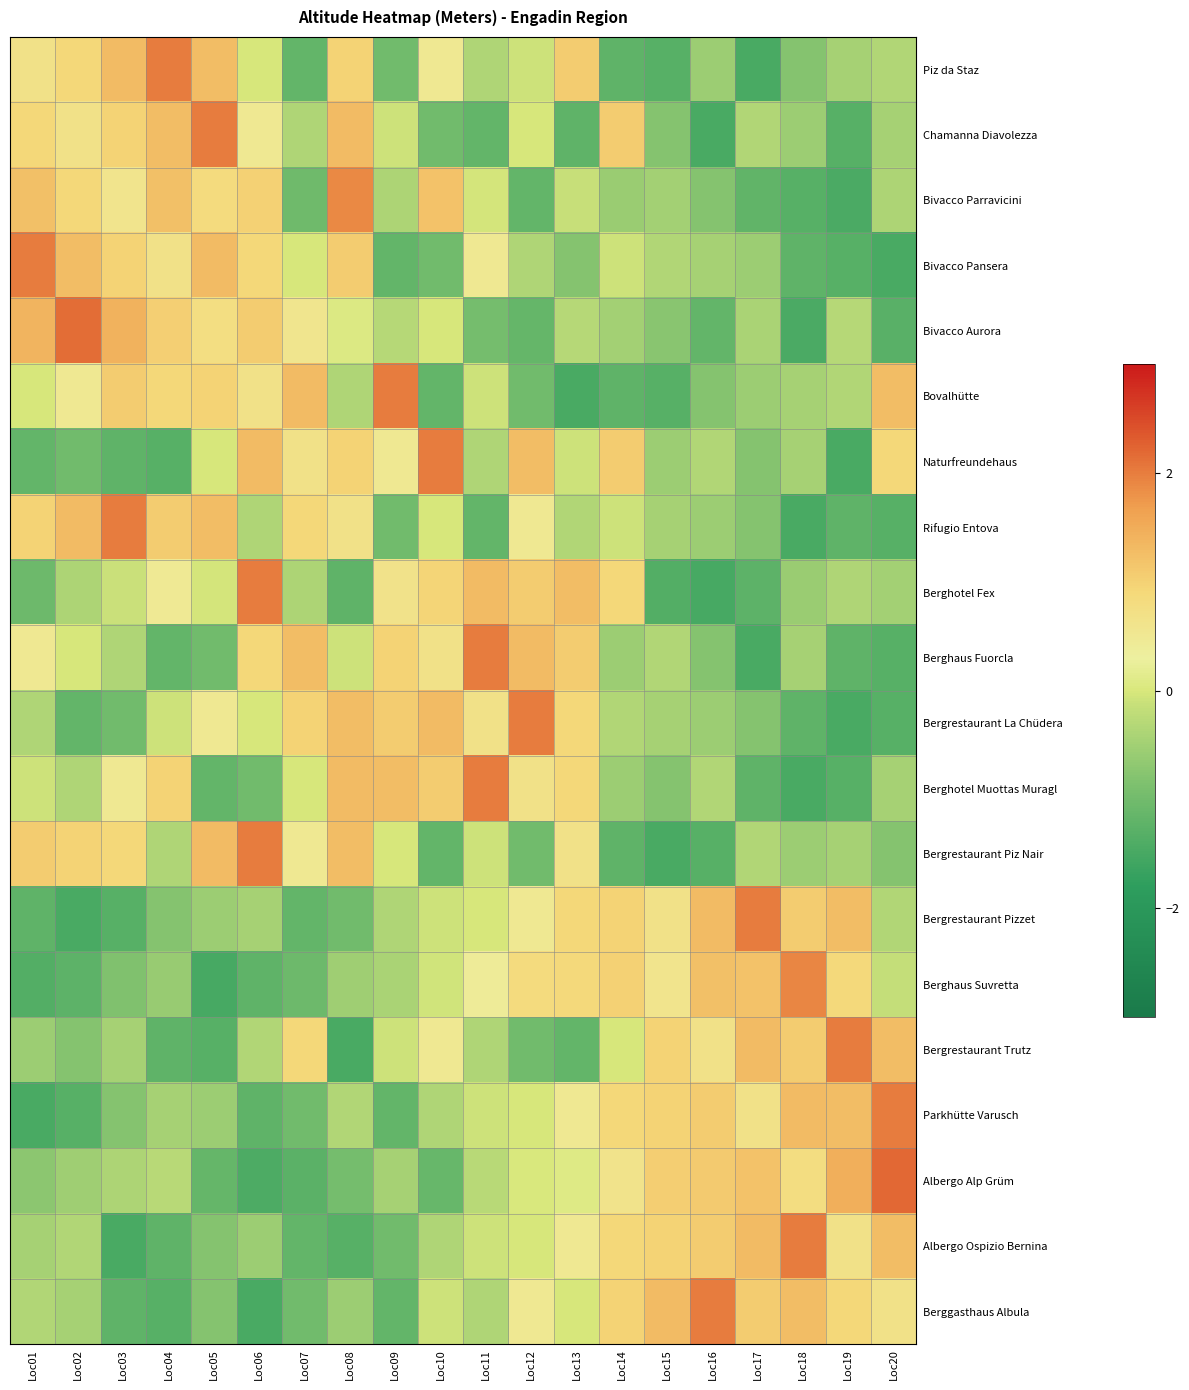

Reading left to right, list all the values displayed in this chart.

Piz da Staz: Loc01=0.7	Loc02=0.9	Loc03=1.3	Loc04=2.0	Loc05=1.3	Loc06=-0.0	Loc07=-1.2	Loc08=1.0	Loc09=-1.0	Loc10=0.5	Loc11=-0.4	Loc12=-0.1	Loc13=1.1	Loc14=-1.2	Loc15=-1.3	Loc16=-0.5	Loc17=-1.5	Loc18=-0.8	Loc19=-0.5	Loc20=-0.3
Chamanna Diavolezza: Loc01=0.9	Loc02=0.7	Loc03=1.0	Loc04=1.3	Loc05=2.0	Loc06=0.5	Loc07=-0.4	Loc08=1.3	Loc09=-0.1	Loc10=-1.0	Loc11=-1.2	Loc12=-0.0	Loc13=-1.2	Loc14=1.1	Loc15=-0.8	Loc16=-1.5	Loc17=-0.3	Loc18=-0.5	Loc19=-1.3	Loc20=-0.5
Bivacco Parravicini: Loc01=1.2	Loc02=0.9	Loc03=0.6	Loc04=1.2	Loc05=0.8	Loc06=1.0	Loc07=-1.0	Loc08=1.9	Loc09=-0.4	Loc10=1.2	Loc11=-0.0	Loc12=-1.2	Loc13=-0.1	Loc14=-0.6	Loc15=-0.5	Loc16=-0.8	Loc17=-1.2	Loc18=-1.3	Loc19=-1.4	Loc20=-0.4
Bivacco Pansera: Loc01=2.0	Loc02=1.3	Loc03=1.0	Loc04=0.7	Loc05=1.3	Loc06=0.9	Loc07=-0.0	Loc08=1.1	Loc09=-1.2	Loc10=-1.0	Loc11=0.5	Loc12=-0.4	Loc13=-0.8	Loc14=-0.1	Loc15=-0.3	Loc16=-0.5	Loc17=-0.5	Loc18=-1.2	Loc19=-1.3	Loc20=-1.5
Bivacco Aurora: Loc01=1.4	Loc02=2.1	Loc03=1.4	Loc04=1.0	Loc05=0.8	Loc06=1.1	Loc07=0.6	Loc08=0.1	Loc09=-0.3	Loc10=-0.0	Loc11=-1.0	Loc12=-1.1	Loc13=-0.3	Loc14=-0.5	Loc15=-0.7	Loc16=-1.2	Loc17=-0.4	Loc18=-1.4	Loc19=-0.3	Loc20=-1.3
Bovalhütte: Loc01=-0.0	Loc02=0.5	Loc03=1.1	Loc04=0.9	Loc05=1.0	Loc06=0.7	Loc07=1.3	Loc08=-0.4	Loc09=2.0	Loc10=-1.2	Loc11=-0.1	Loc12=-1.0	Loc13=-1.5	Loc14=-1.2	Loc15=-1.3	Loc16=-0.8	Loc17=-0.5	Loc18=-0.5	Loc19=-0.3	Loc20=1.3
Naturfreundehaus: Loc01=-1.2	Loc02=-1.0	Loc03=-1.2	Loc04=-1.3	Loc05=-0.0	Loc06=1.3	Loc07=0.7	Loc08=1.0	Loc09=0.5	Loc10=2.0	Loc11=-0.4	Loc12=1.3	Loc13=-0.1	Loc14=1.1	Loc15=-0.5	Loc16=-0.3	Loc17=-0.8	Loc18=-0.5	Loc19=-1.5	Loc20=0.9
Rifugio Entova: Loc01=1.0	Loc02=1.3	Loc03=2.0	Loc04=1.1	Loc05=1.3	Loc06=-0.4	Loc07=0.9	Loc08=0.7	Loc09=-1.0	Loc10=-0.0	Loc11=-1.2	Loc12=0.5	Loc13=-0.3	Loc14=-0.1	Loc15=-0.5	Loc16=-0.5	Loc17=-0.8	Loc18=-1.5	Loc19=-1.2	Loc20=-1.3
Berghotel Fex: Loc01=-1.0	Loc02=-0.4	Loc03=-0.1	Loc04=0.5	Loc05=-0.0	Loc06=2.0	Loc07=-0.4	Loc08=-1.2	Loc09=0.7	Loc10=1.0	Loc11=1.3	Loc12=1.1	Loc13=1.3	Loc14=0.9	Loc15=-1.3	Loc16=-1.5	Loc17=-1.2	Loc18=-0.6	Loc19=-0.4	Loc20=-0.5
Berghaus Fuorcla: Loc01=0.5	Loc02=-0.0	Loc03=-0.4	Loc04=-1.2	Loc05=-1.0	Loc06=0.9	Loc07=1.3	Loc08=-0.1	Loc09=1.0	Loc10=0.7	Loc11=2.0	Loc12=1.3	Loc13=1.1	Loc14=-0.5	Loc15=-0.3	Loc16=-0.8	Loc17=-1.5	Loc18=-0.5	Loc19=-1.2	Loc20=-1.3
Bergrestaurant La Chüdera: Loc01=-0.4	Loc02=-1.2	Loc03=-1.0	Loc04=-0.1	Loc05=0.5	Loc06=-0.0	Loc07=1.0	Loc08=1.3	Loc09=1.1	Loc10=1.3	Loc11=0.7	Loc12=2.0	Loc13=0.9	Loc14=-0.3	Loc15=-0.5	Loc16=-0.5	Loc17=-0.8	Loc18=-1.2	Loc19=-1.5	Loc20=-1.3
Berghotel Muottas Muragl: Loc01=-0.1	Loc02=-0.4	Loc03=0.5	Loc04=1.0	Loc05=-1.2	Loc06=-1.0	Loc07=-0.0	Loc08=1.3	Loc09=1.3	Loc10=1.1	Loc11=2.0	Loc12=0.7	Loc13=0.9	Loc14=-0.5	Loc15=-0.8	Loc16=-0.3	Loc17=-1.2	Loc18=-1.5	Loc19=-1.3	Loc20=-0.5
Bergrestaurant Piz Nair: Loc01=1.1	Loc02=1.0	Loc03=0.9	Loc04=-0.4	Loc05=1.3	Loc06=2.0	Loc07=0.5	Loc08=1.3	Loc09=-0.0	Loc10=-1.2	Loc11=-0.1	Loc12=-1.0	Loc13=0.7	Loc14=-1.2	Loc15=-1.5	Loc16=-1.3	Loc17=-0.3	Loc18=-0.5	Loc19=-0.5	Loc20=-0.8
Bergrestaurant Pizzet: Loc01=-1.2	Loc02=-1.5	Loc03=-1.3	Loc04=-0.8	Loc05=-0.5	Loc06=-0.5	Loc07=-1.2	Loc08=-1.0	Loc09=-0.4	Loc10=-0.1	Loc11=-0.0	Loc12=0.5	Loc13=0.9	Loc14=1.0	Loc15=0.7	Loc16=1.3	Loc17=2.0	Loc18=1.1	Loc19=1.3	Loc20=-0.3
Berghaus Suvretta: Loc01=-1.3	Loc02=-1.2	Loc03=-0.8	Loc04=-0.6	Loc05=-1.5	Loc06=-1.2	Loc07=-1.1	Loc08=-0.5	Loc09=-0.4	Loc10=-0.1	Loc11=0.4	Loc12=0.8	Loc13=0.9	Loc14=1.0	Loc15=0.6	Loc16=1.2	Loc17=1.2	Loc18=1.9	Loc19=0.9	Loc20=-0.1
Bergrestaurant Trutz: Loc01=-0.5	Loc02=-0.8	Loc03=-0.5	Loc04=-1.2	Loc05=-1.3	Loc06=-0.3	Loc07=0.9	Loc08=-1.5	Loc09=-0.1	Loc10=0.5	Loc11=-0.4	Loc12=-1.0	Loc13=-1.2	Loc14=-0.0	Loc15=1.0	Loc16=0.7	Loc17=1.3	Loc18=1.1	Loc19=2.0	Loc20=1.3
Parkhütte Varusch: Loc01=-1.5	Loc02=-1.3	Loc03=-0.8	Loc04=-0.5	Loc05=-0.5	Loc06=-1.2	Loc07=-1.0	Loc08=-0.3	Loc09=-1.2	Loc10=-0.4	Loc11=-0.1	Loc12=-0.0	Loc13=0.5	Loc14=0.9	Loc15=1.0	Loc16=1.1	Loc17=0.7	Loc18=1.3	Loc19=1.3	Loc20=2.0
Albergo Alp Grüm: Loc01=-0.7	Loc02=-0.5	Loc03=-0.4	Loc04=-0.3	Loc05=-1.1	Loc06=-1.4	Loc07=-1.3	Loc08=-0.9	Loc09=-0.5	Loc10=-1.1	Loc11=-0.3	Loc12=0.0	Loc13=0.1	Loc14=0.6	Loc15=1.0	Loc16=1.1	Loc17=1.2	Loc18=0.8	Loc19=1.5	Loc20=2.2
Albergo Ospizio Bernina: Loc01=-0.5	Loc02=-0.3	Loc03=-1.5	Loc04=-1.2	Loc05=-0.8	Loc06=-0.5	Loc07=-1.2	Loc08=-1.3	Loc09=-1.0	Loc10=-0.4	Loc11=-0.1	Loc12=-0.0	Loc13=0.5	Loc14=0.9	Loc15=1.0	Loc16=1.1	Loc17=1.3	Loc18=2.0	Loc19=0.7	Loc20=1.3
Berggasthaus Albula: Loc01=-0.3	Loc02=-0.5	Loc03=-1.2	Loc04=-1.3	Loc05=-0.8	Loc06=-1.5	Loc07=-1.0	Loc08=-0.5	Loc09=-1.2	Loc10=-0.1	Loc11=-0.4	Loc12=0.5	Loc13=-0.0	Loc14=1.0	Loc15=1.3	Loc16=2.0	Loc17=1.1	Loc18=1.3	Loc19=0.9	Loc20=0.7